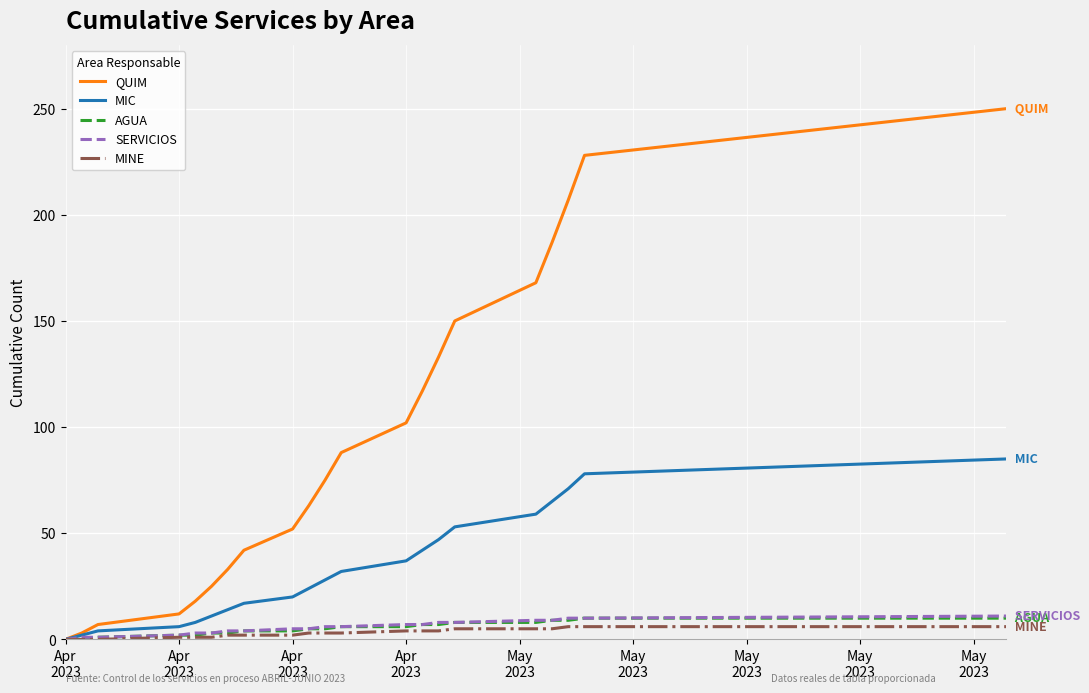

What is the maximum value shown in the chart?

250